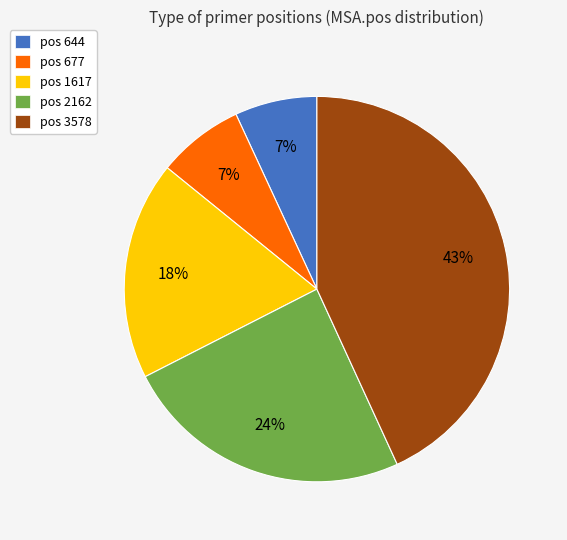

To the nearest percent, what is the average slice percentage?

20%